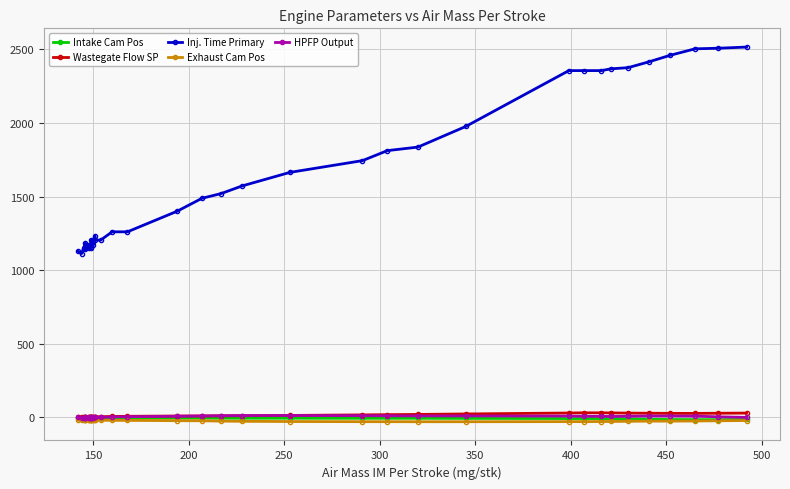

Is the value of Wastegate Flow SP at 29 greater than the value of HPFP Output at 10?

Yes